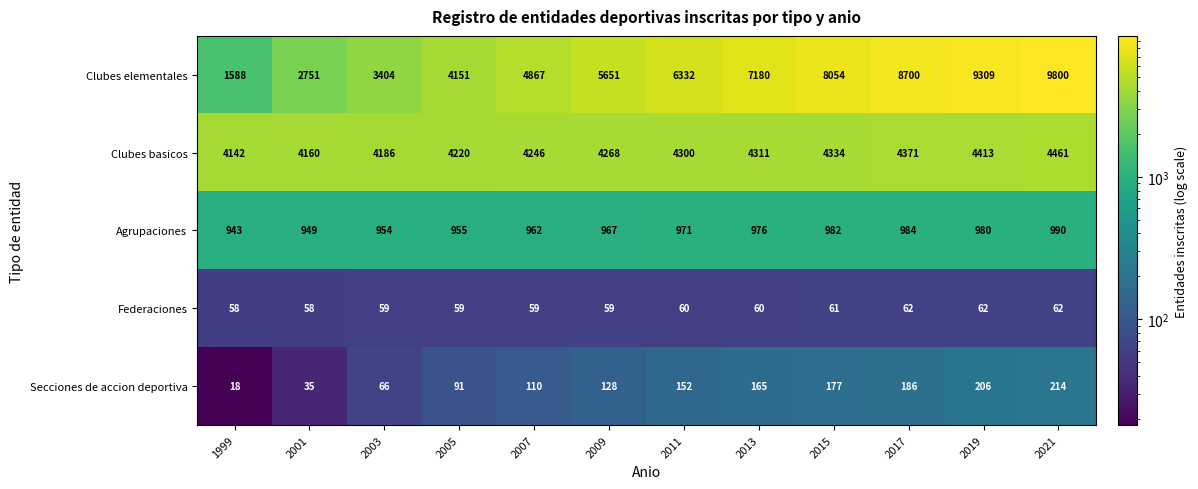

At 2021, list the series in order from largest to smallest.

Clubes elementales, Clubes basicos, Agrupaciones, Secciones de accion deportiva, Federaciones